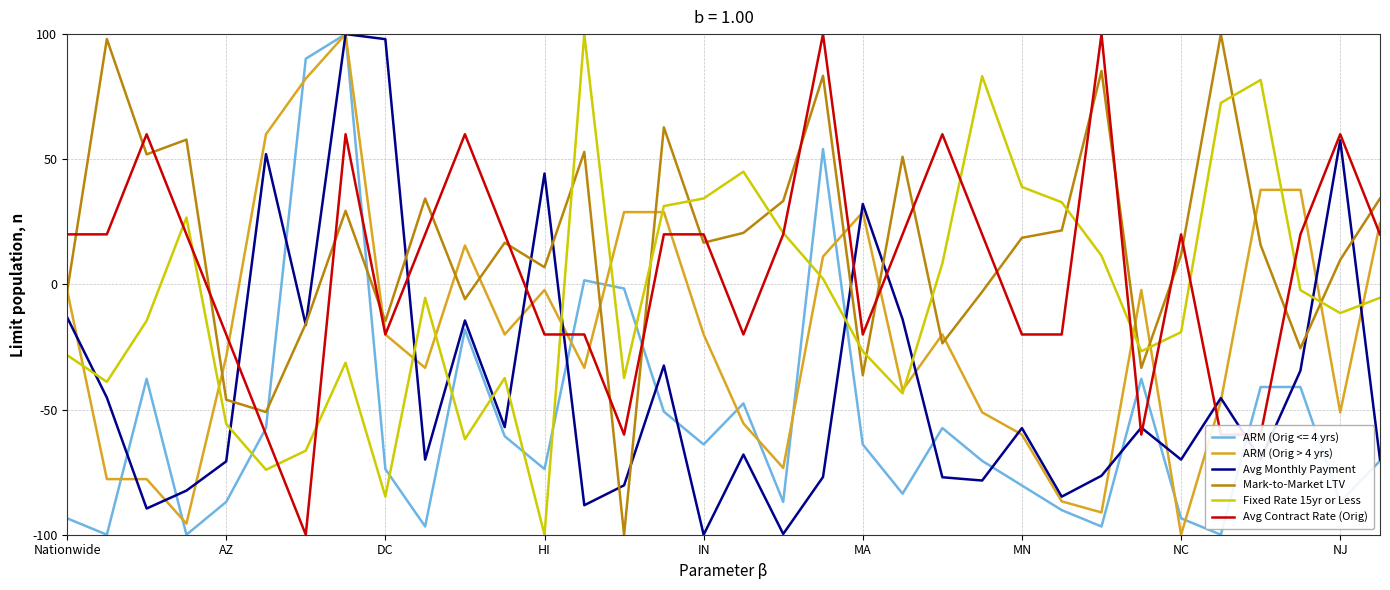

After their last crossing, which series has the higher values: Avg Contract Rate (Orig) or Mark-to-Market LTV?

Mark-to-Market LTV